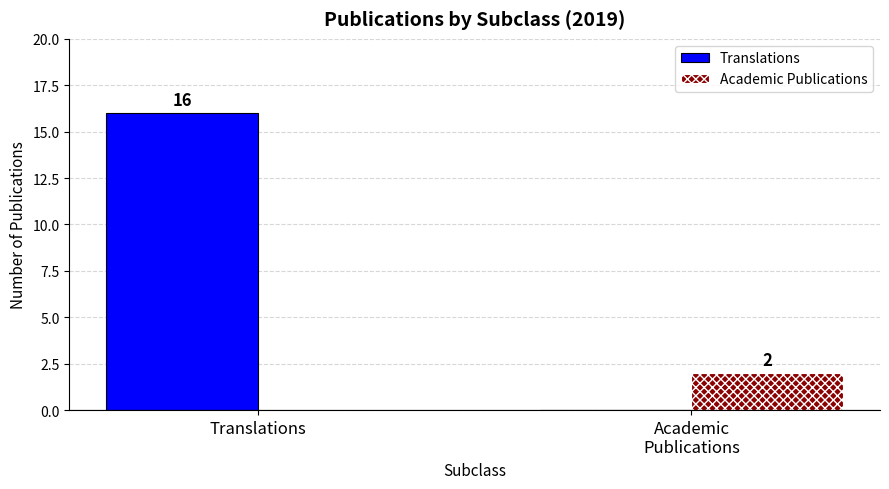

At which category is the sum across all series the highest?

Translations